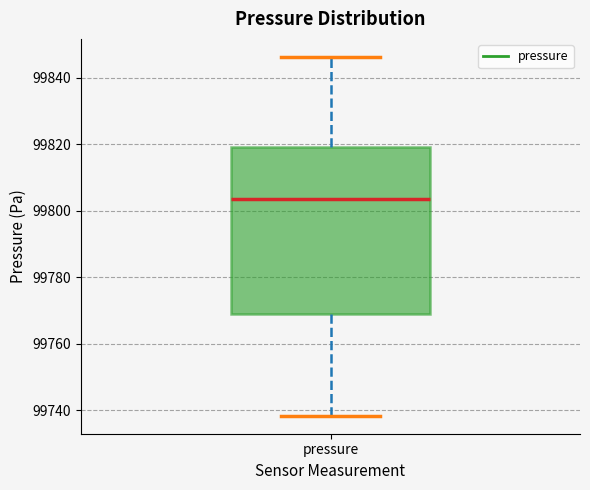

Read this box plot against the y-axis: the position of the median line, the range covered by the box, and the ends of both whiskers. The values are not printed on the chart, so give them approximately, as read against the axis.

median 99804, box 99770 to 99820, whiskers 99738 to 99846